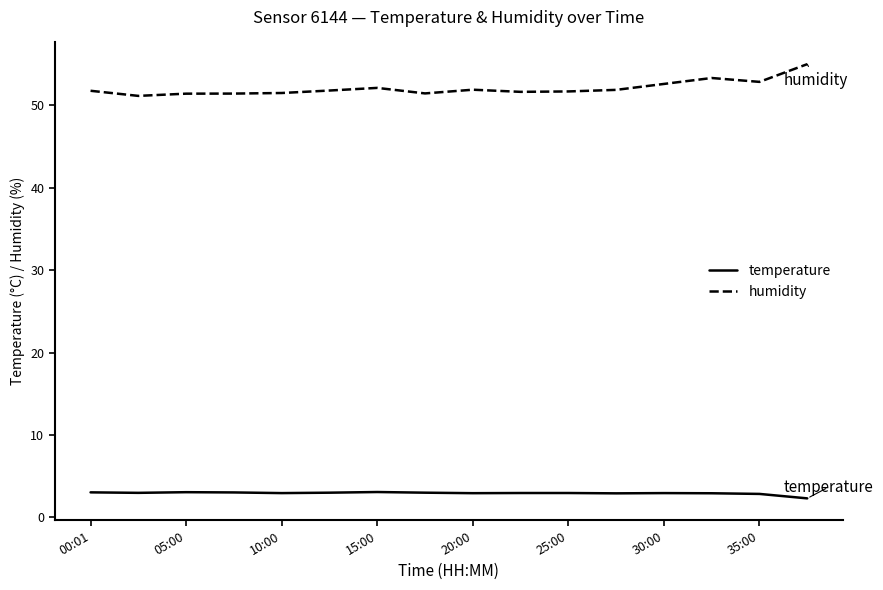

True or false: temperature and humidity cross at least once.

False